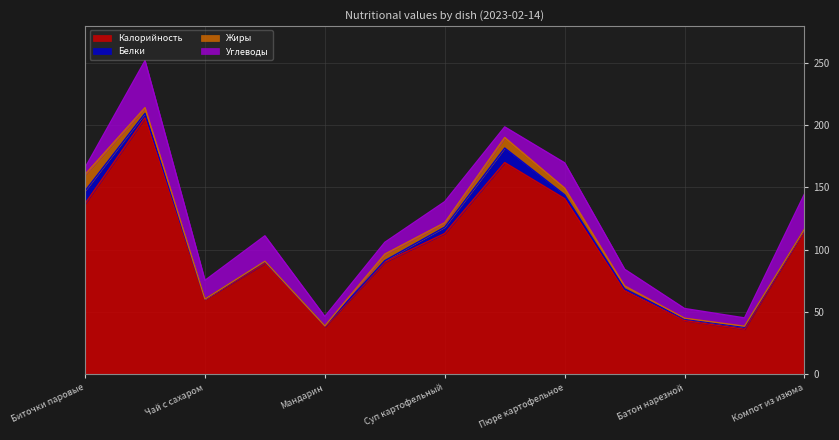

Rank the series at Каша гречневая from highest to lowest value.

Калорийность, Углеводы, Жиры, Белки